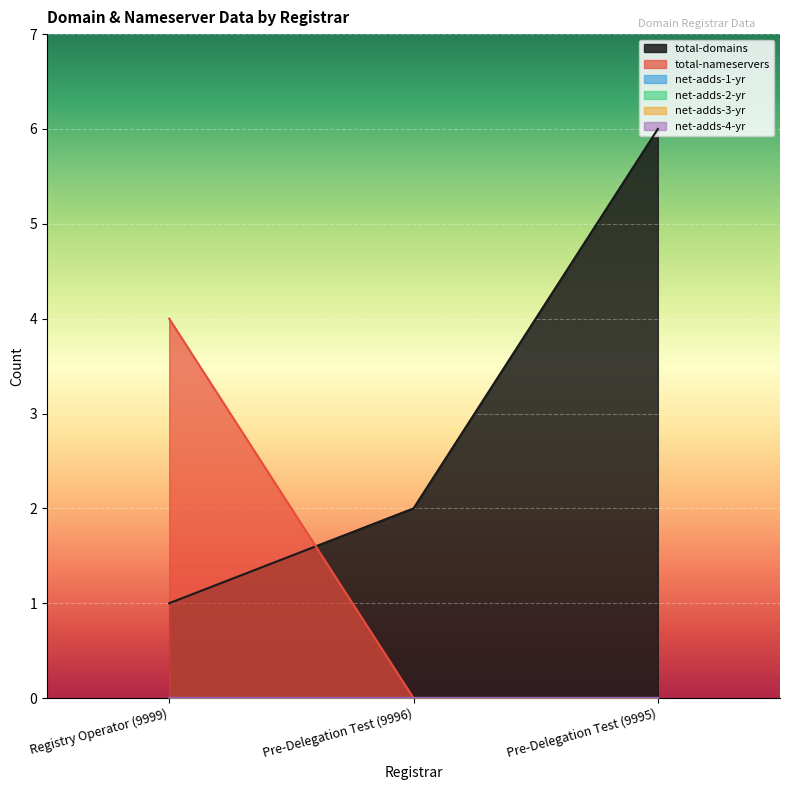

What is the average value of the total-nameservers series?

1